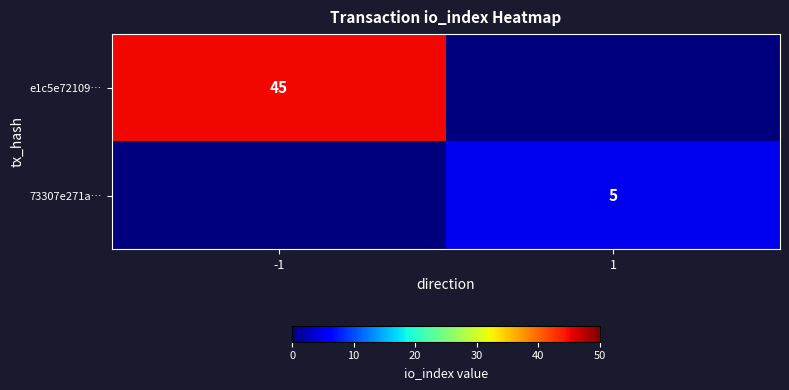

True or false: e1c5e72109… has a value of 75 at -1.

False